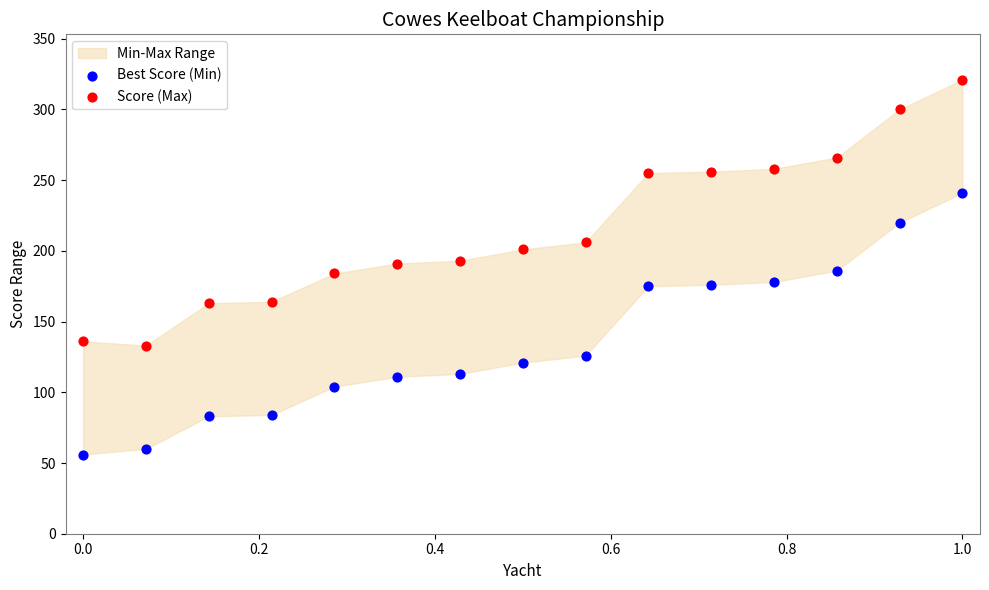

Which series reaches the minimum Y coordinate?

Best Score (Min)